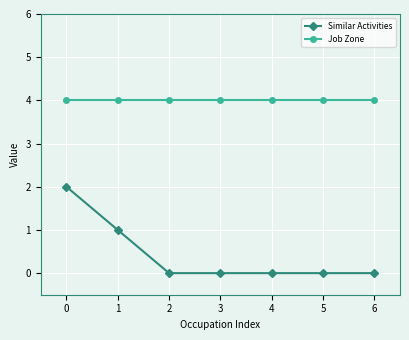

What is the total value across all series at 6?

4